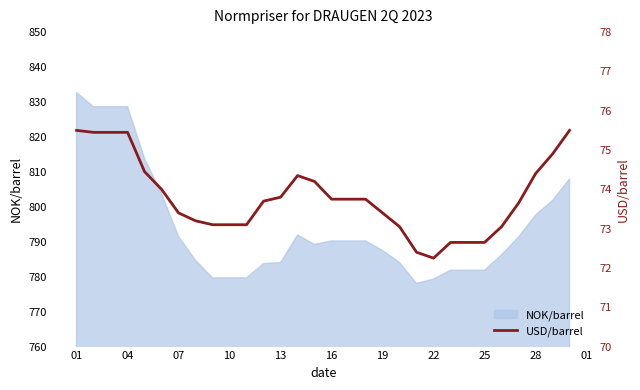

The NOK/barrel series shows 791.5 at 07. True or false?

True